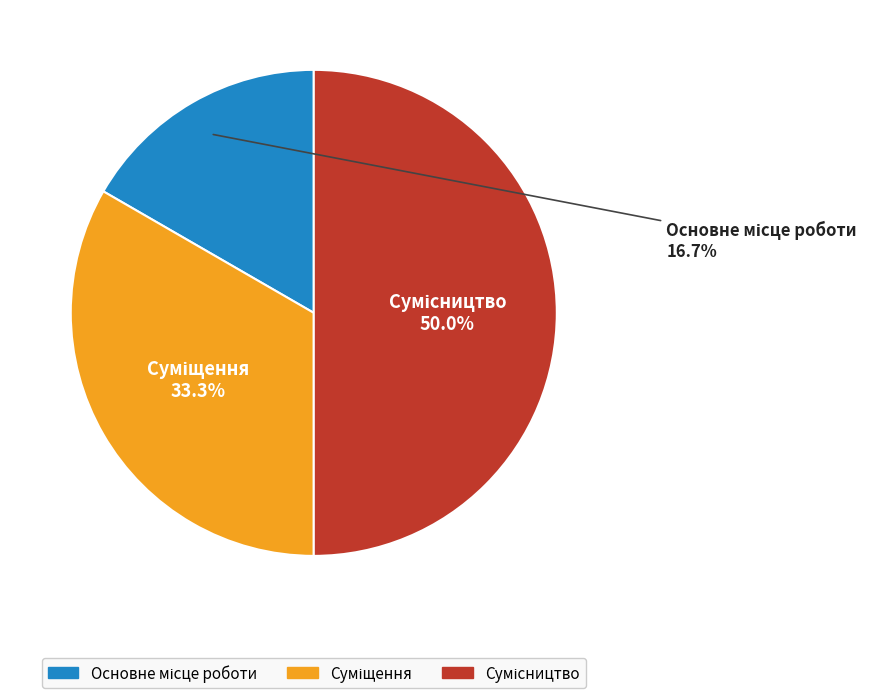

To the nearest percent, what is the difference between the largest and smallest slice percentages?

33%